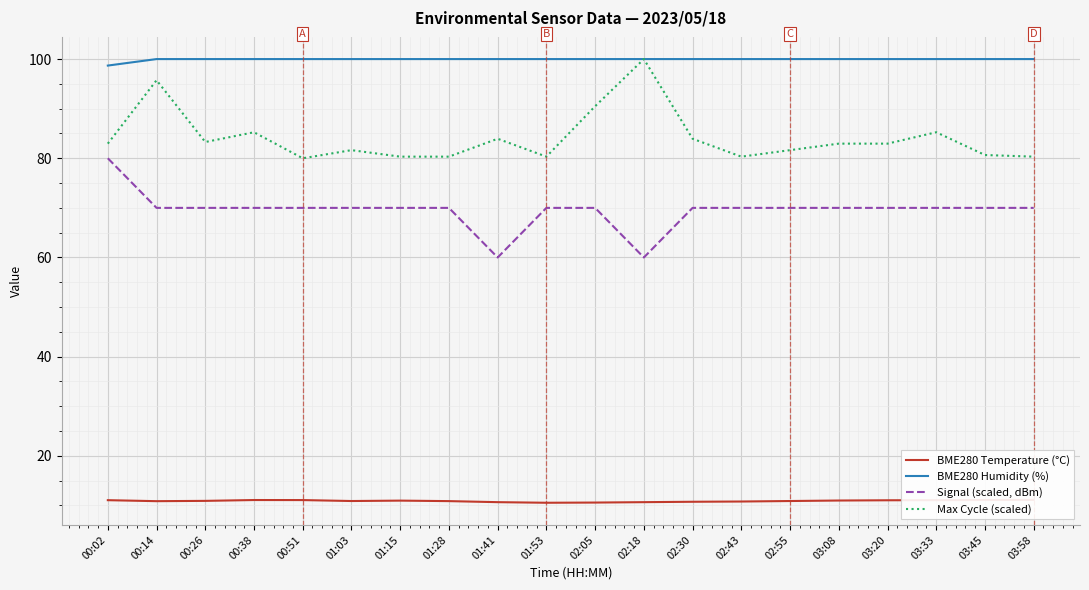

In BME280 Temperature (°C), how many points are lower than both neighbors (excluding endpoints)?

3